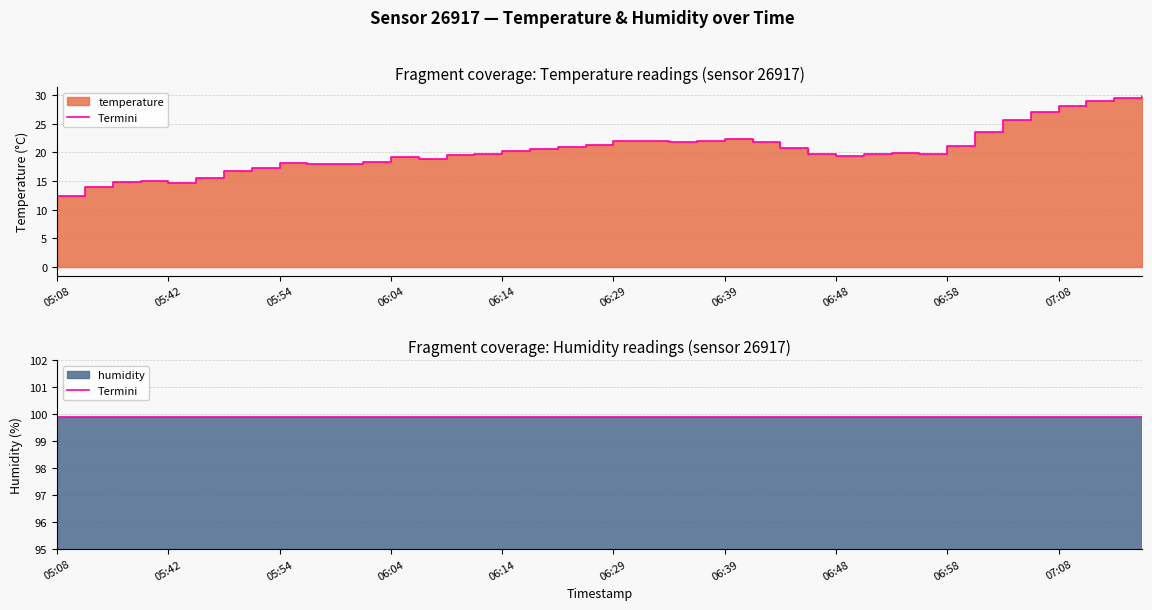

Where is the data nearest to the value 21?

06:19